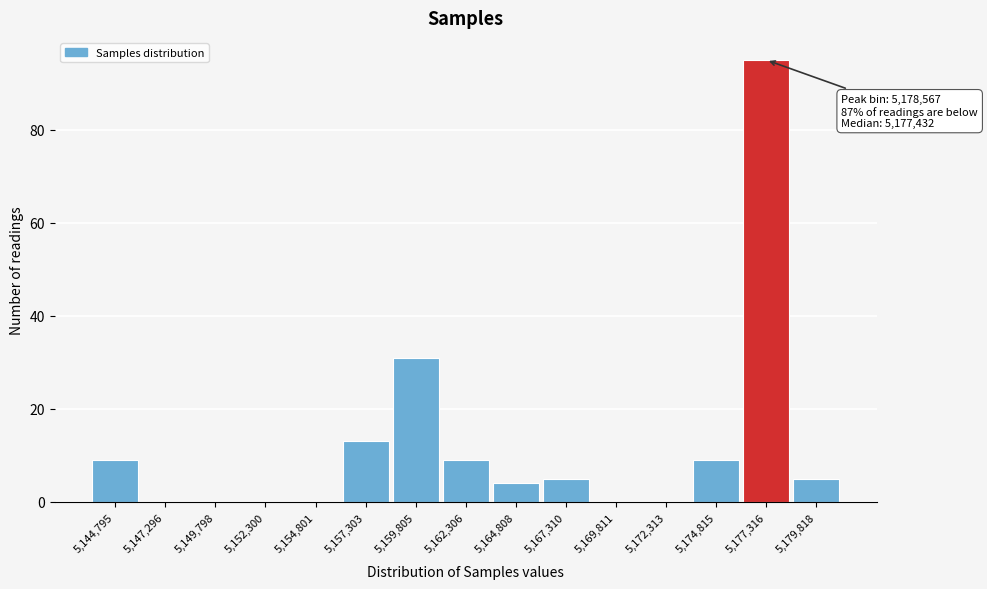

Reading left to right, list all the values displayed in this chart.

5,144,795=9	5,147,296=0	5,149,798=0	5,152,300=0	5,154,801=0	5,157,303=13	5,159,805=31	5,162,306=9	5,164,808=4	5,167,310=5	5,169,811=0	5,172,313=0	5,174,815=9	5,177,316=95	5,179,818=5